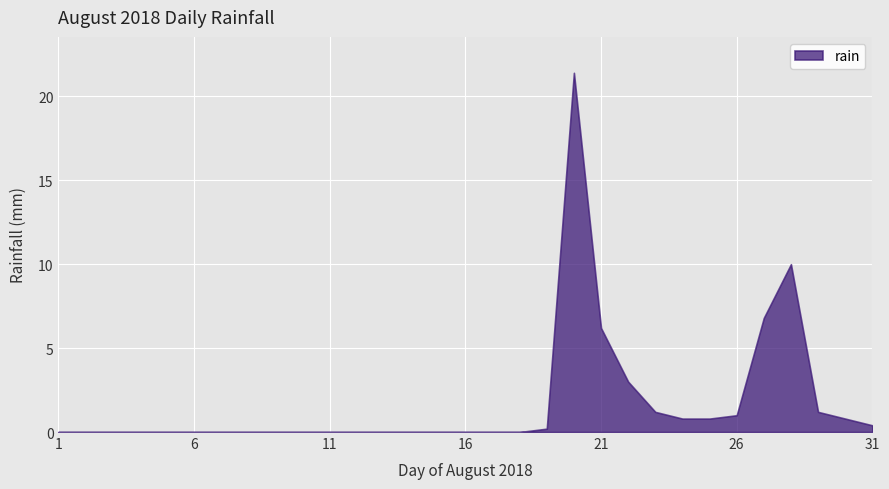

How many positive values are there?

13